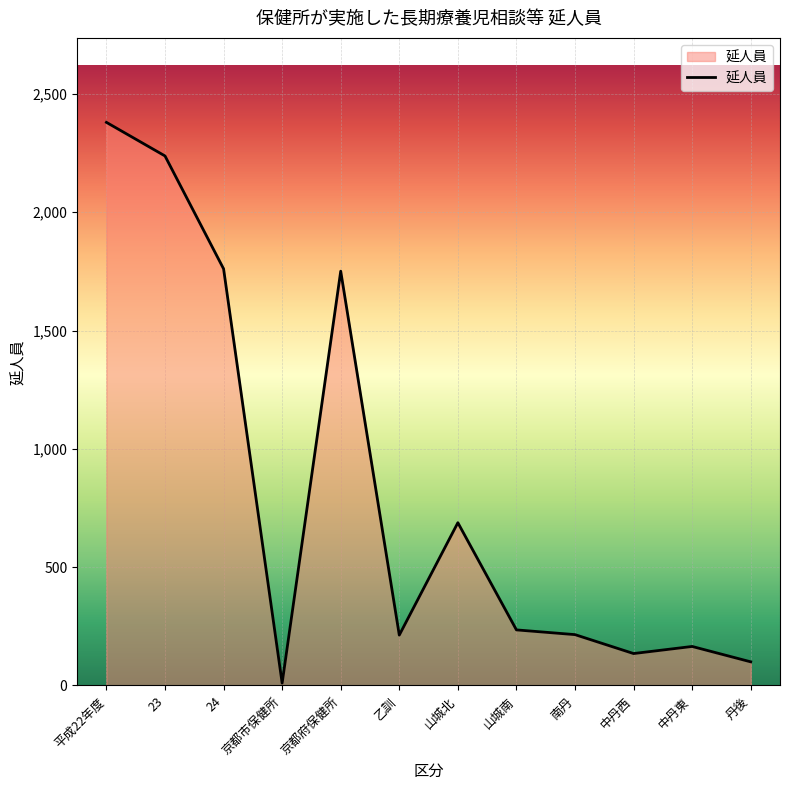

Is it true that the value at 24 is 1761?

True